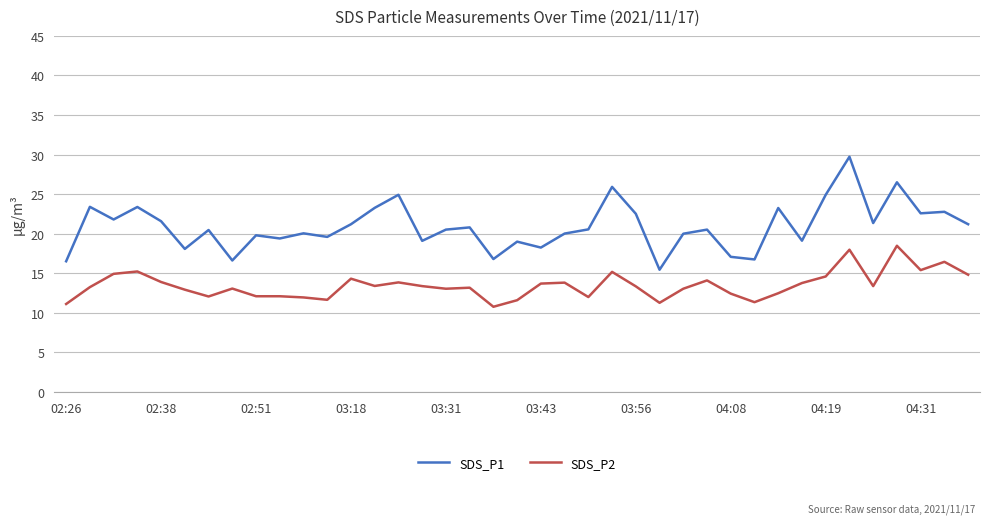

What is the difference between the maximum and minimum values in the SDS_P1 series?

14.3